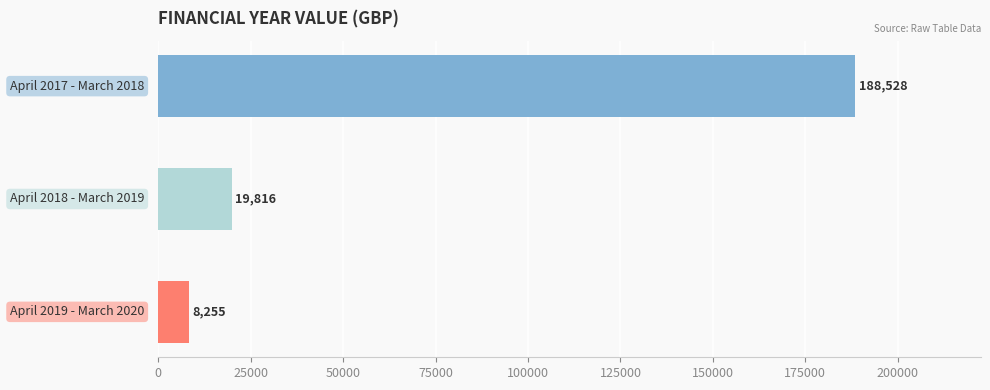

What is the maximum value shown in the chart?

188528.0